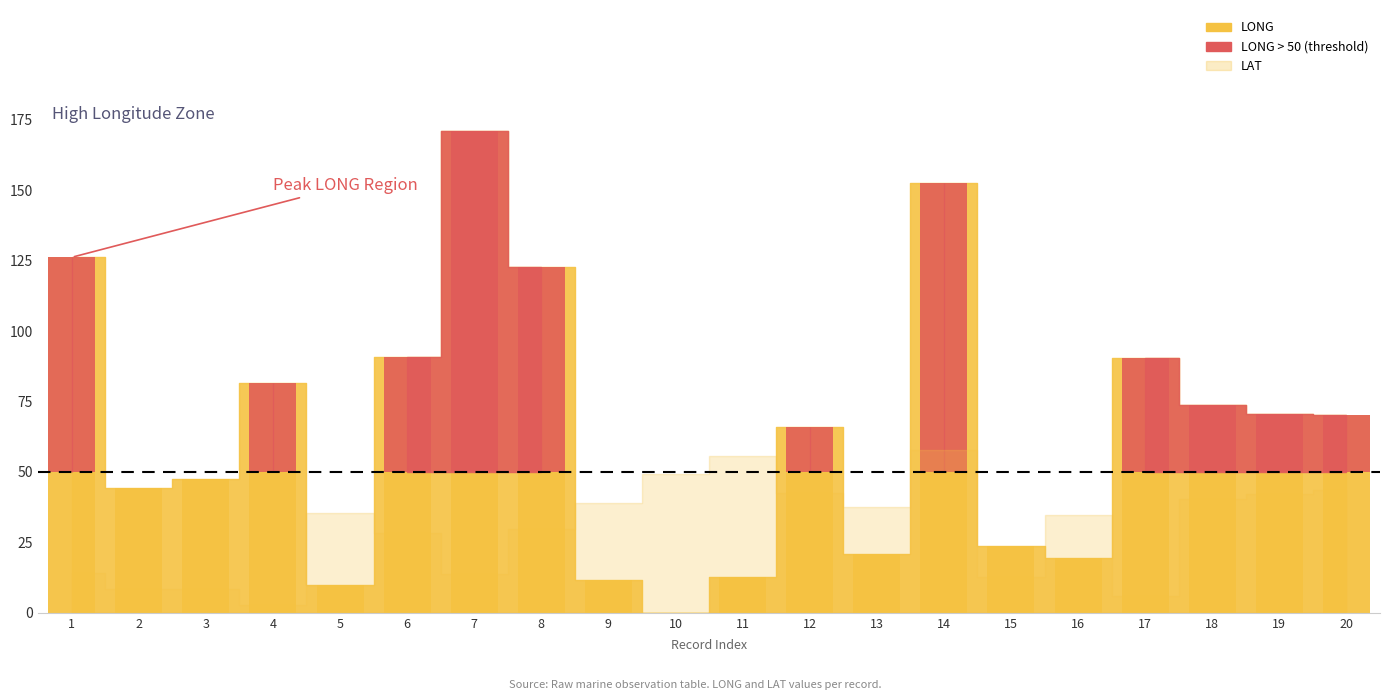

At which category does the chart reach its minimum across all series?

10